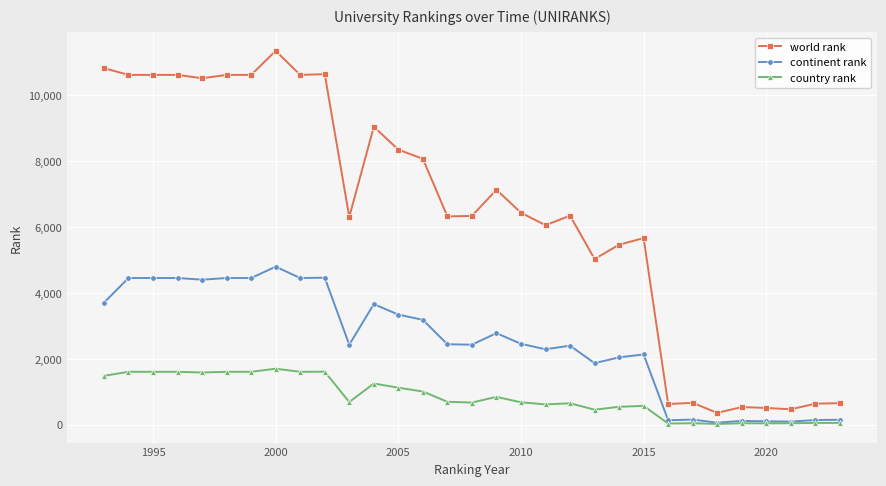

True or false: world rank and continent rank intersect in this chart.

False